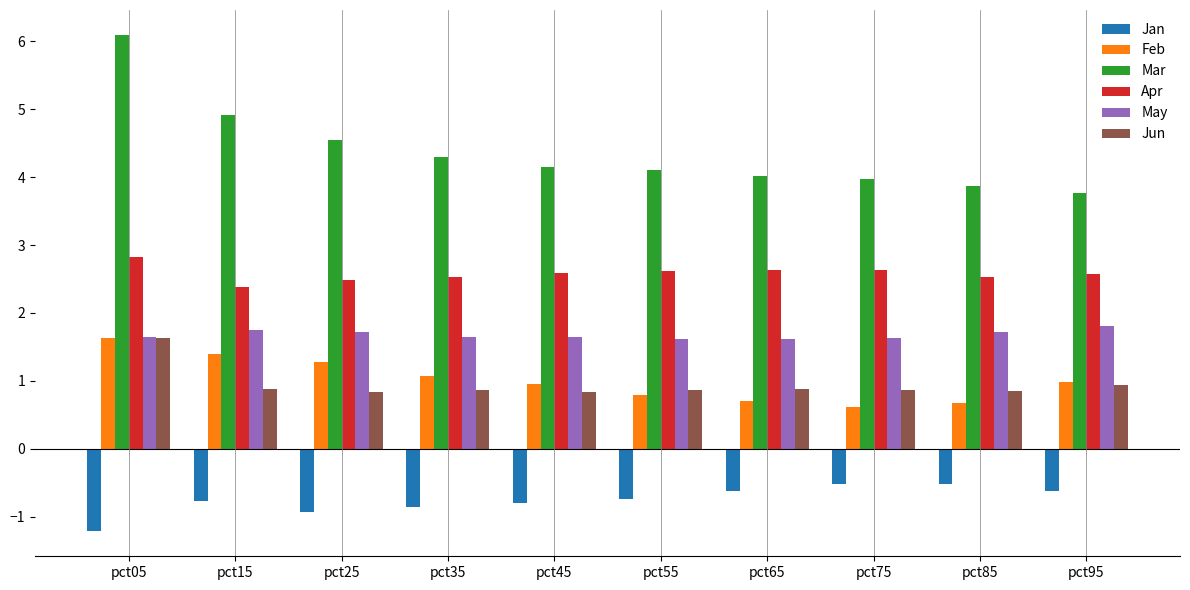

What is the maximum value shown in the chart?

6.1